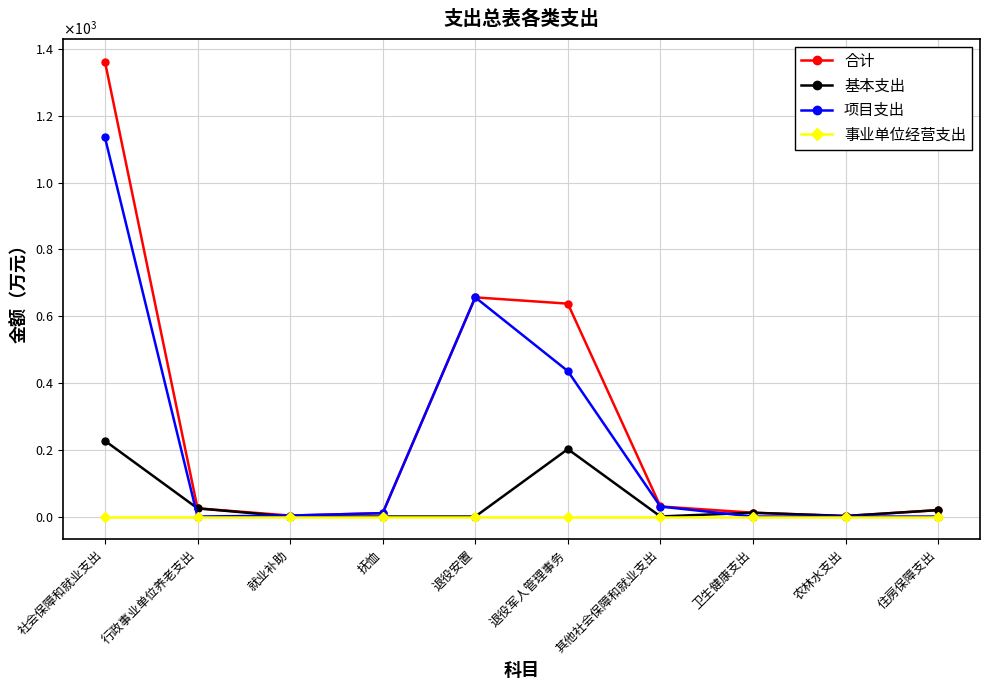

What is the average value of the 基本支出 series?

48.6